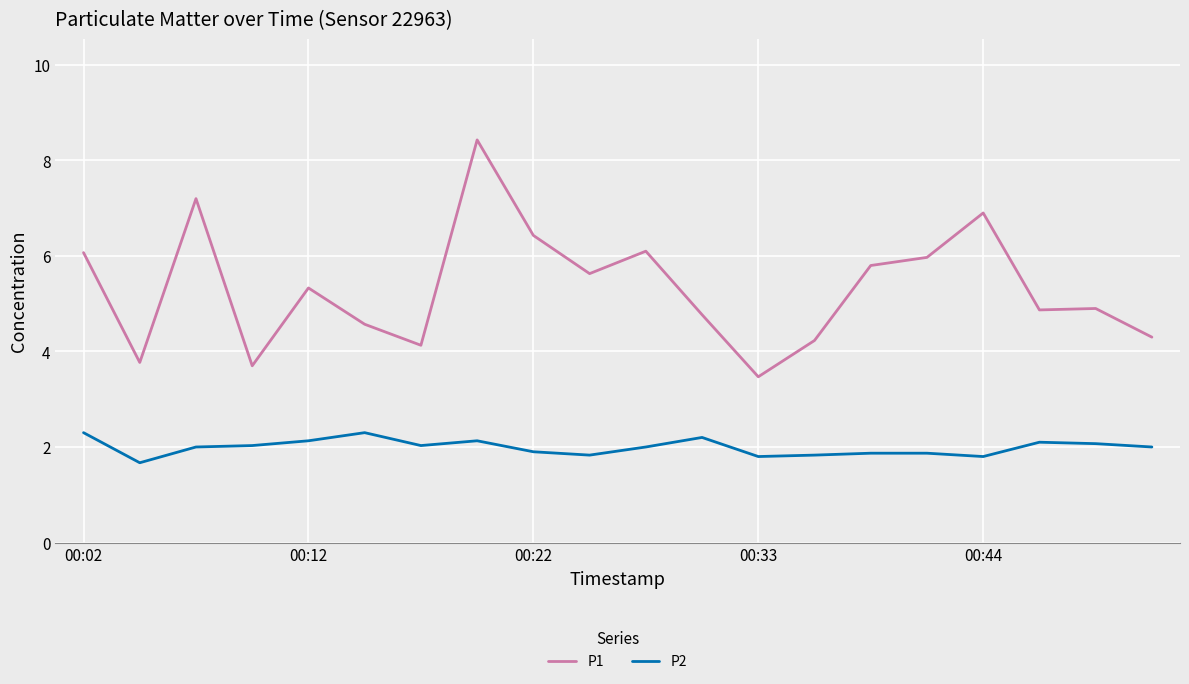

True or false: P1 and P2 cross at least once.

False